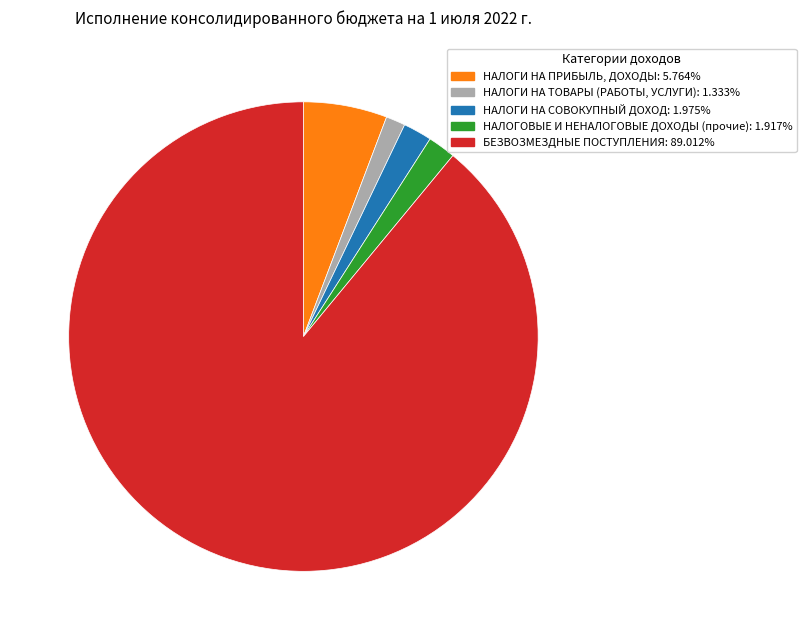

What is the largest slice in the pie chart?

БЕЗВОЗМЕЗДНЫЕ ПОСТУПЛЕНИЯ